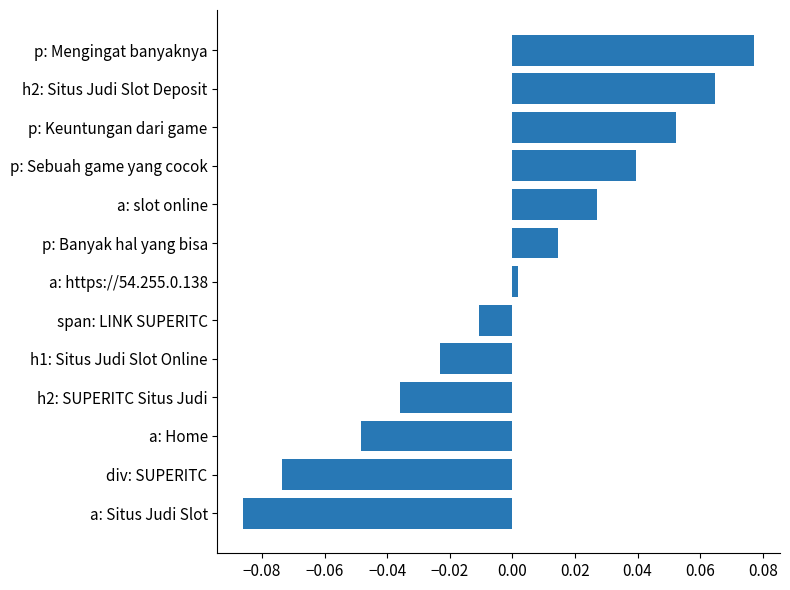

Rank the categories by value from highest to lowest.

p: Mengingat banyaknya, h2: Situs Judi Slot Deposit, p: Keuntungan dari game, p: Sebuah game yang cocok, a: slot online, p: Banyak hal yang bisa, a: https://54.255.0.138, span: LINK SUPERITC, h1: Situs Judi Slot Online, h2: SUPERITC Situs Judi, a: Home, div: SUPERITC, a: Situs Judi Slot